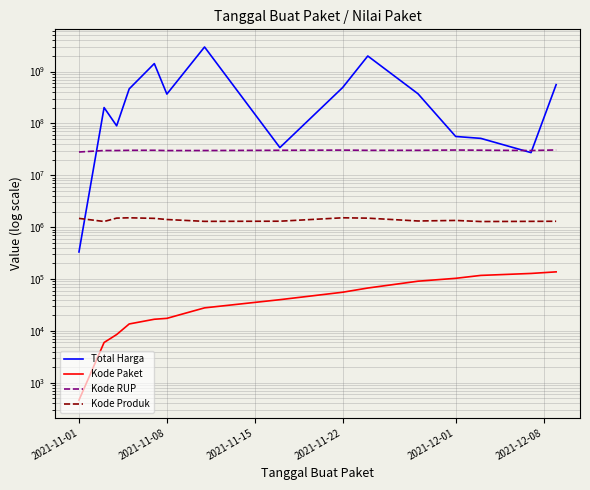

How many data points does each series have?

15